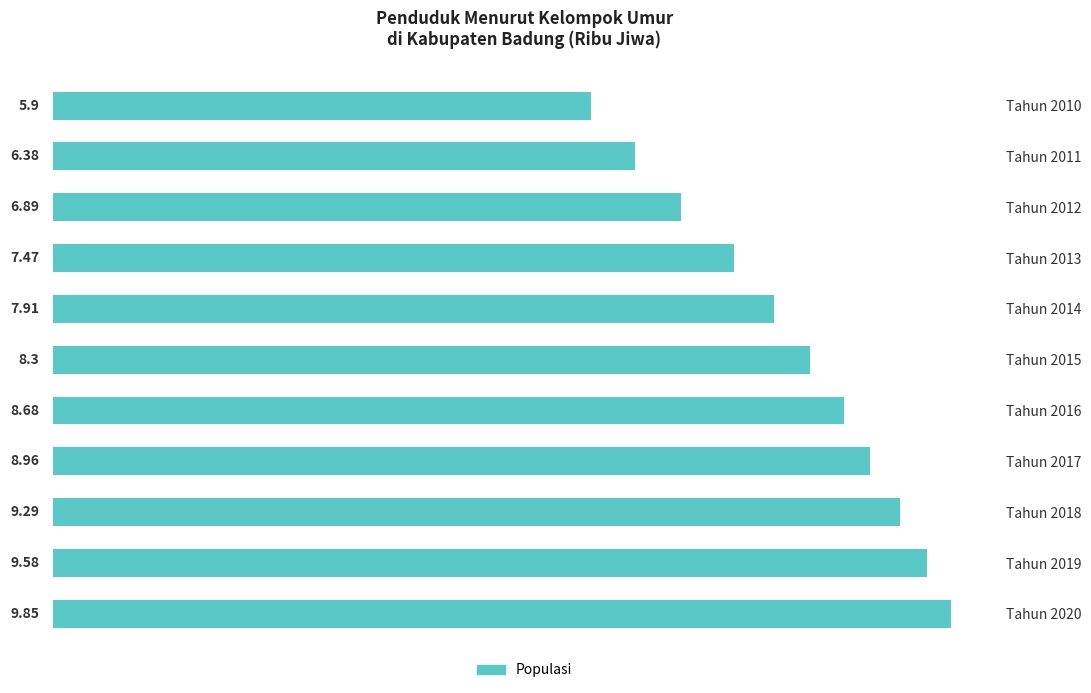

List the labels in order of value, largest first.

Tahun 2020, Tahun 2019, Tahun 2018, Tahun 2017, Tahun 2016, Tahun 2015, Tahun 2014, Tahun 2013, Tahun 2012, Tahun 2011, Tahun 2010